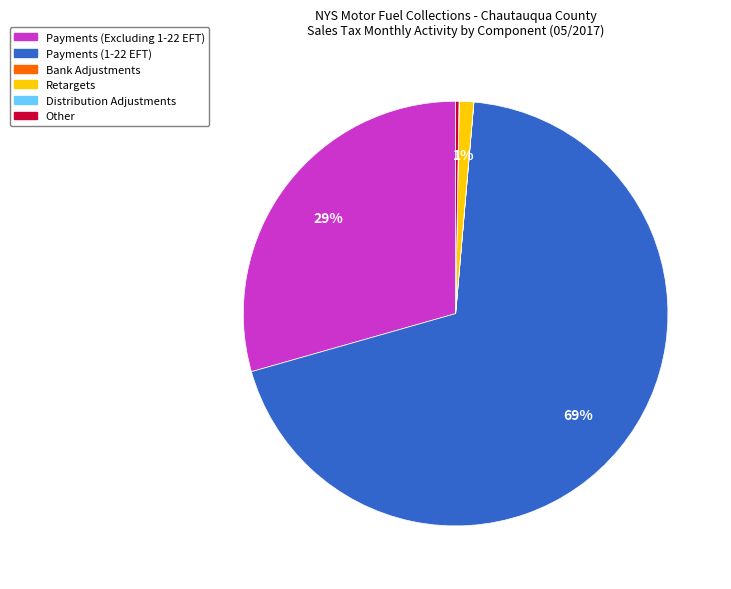

Which category accounts for the majority?

Payments (1-22 EFT)